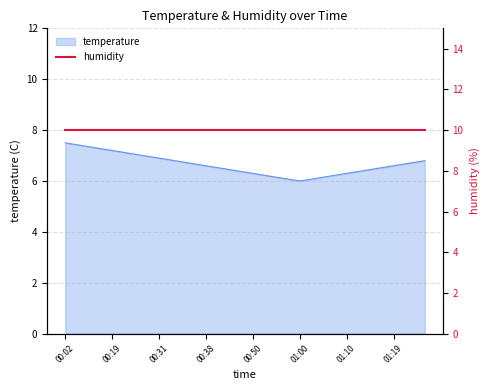

What is the smallest value displayed?

6.0